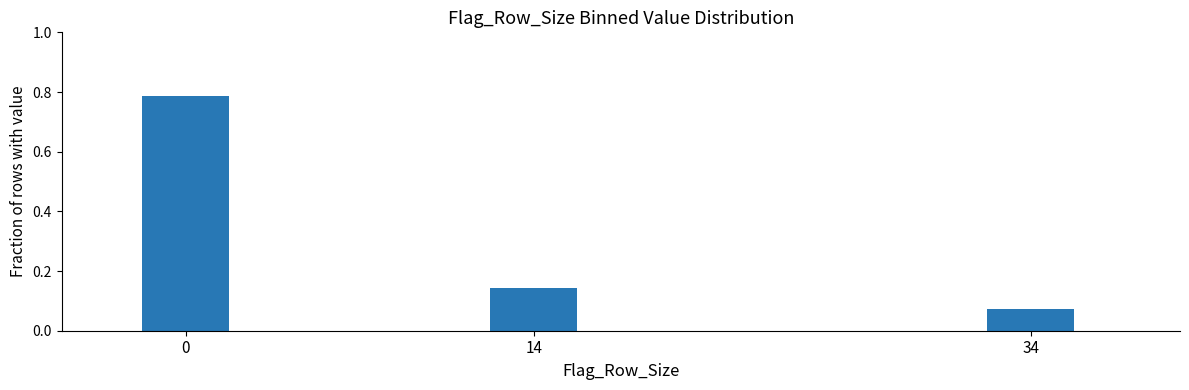

What is the sum of all values?

1.0